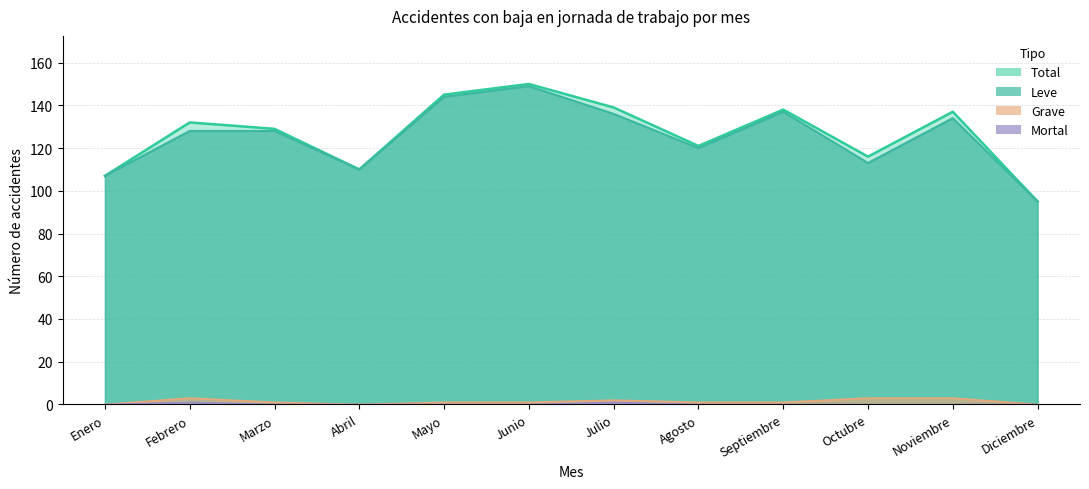

What is the value of the Total point at the 7th from the left?

139